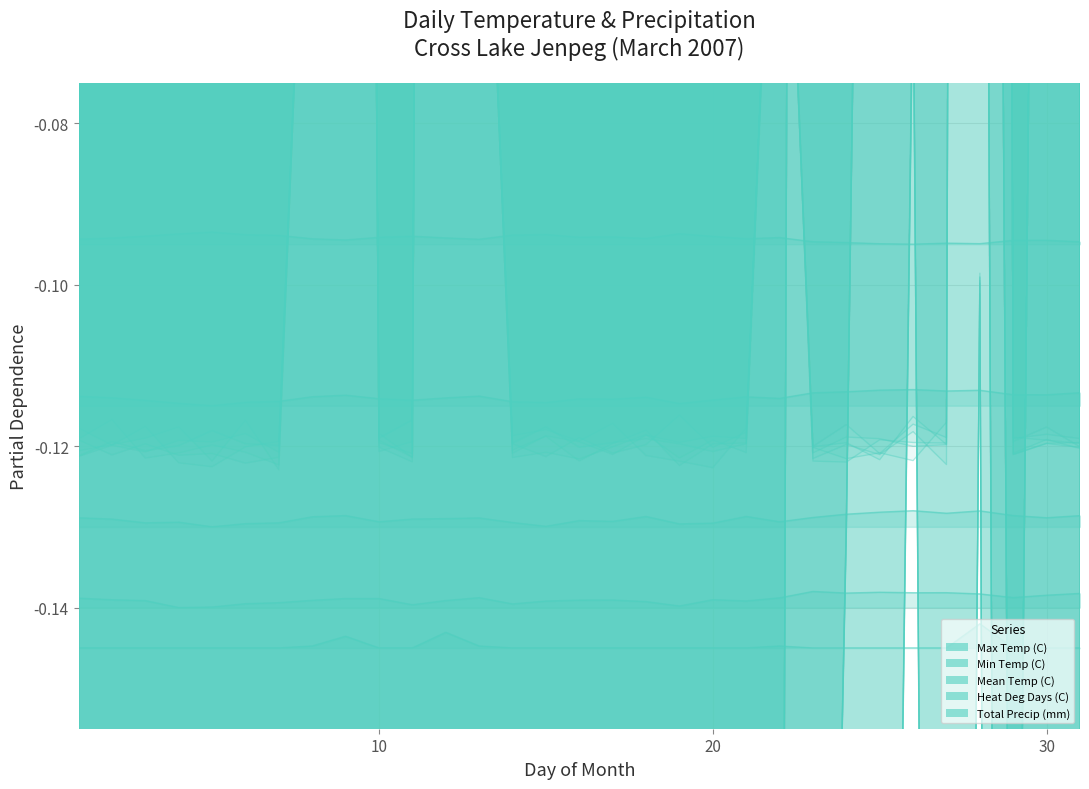

What are all the series names shown in the legend?

Max Temp (C), Min Temp (C), Mean Temp (C), Heat Deg Days (C), Total Precip (mm)